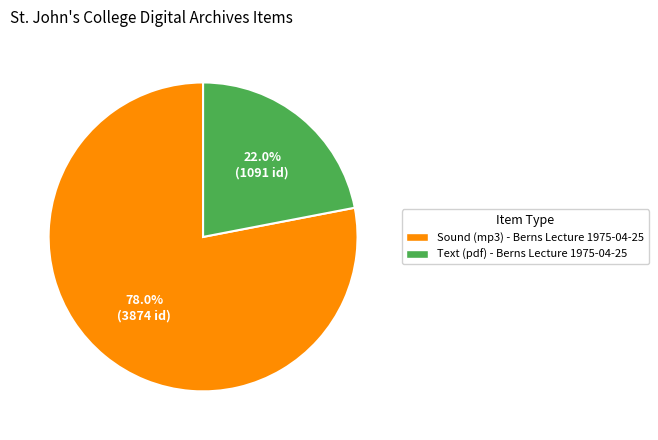

Combined, do Sound (mp3) - Berns Lecture 1975-04-25 and Text (pdf) - Berns Lecture 1975-04-25 account for over 50%?

Yes